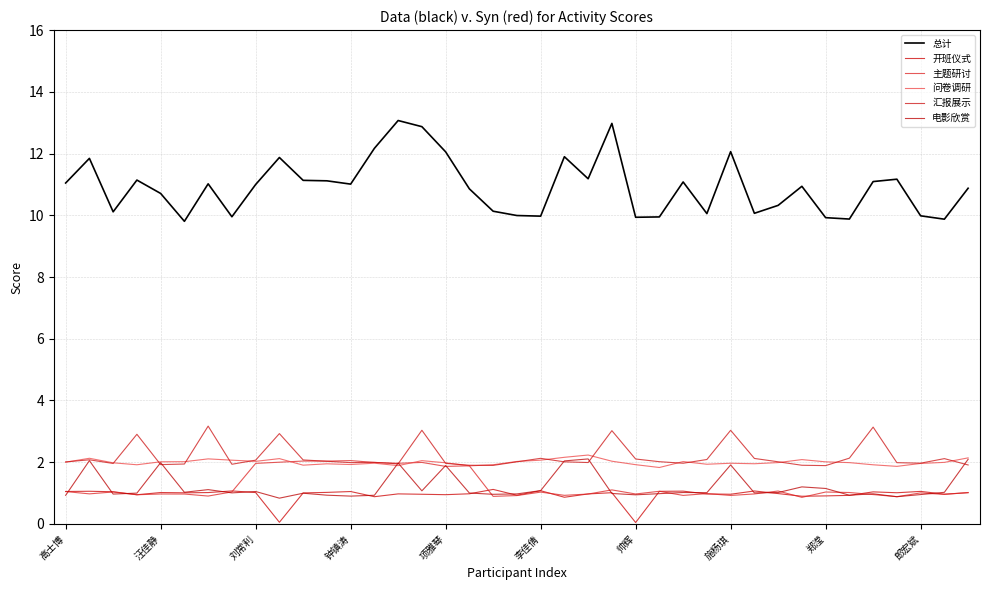

At which label is 开班仪式 closest to 0?

帅辉